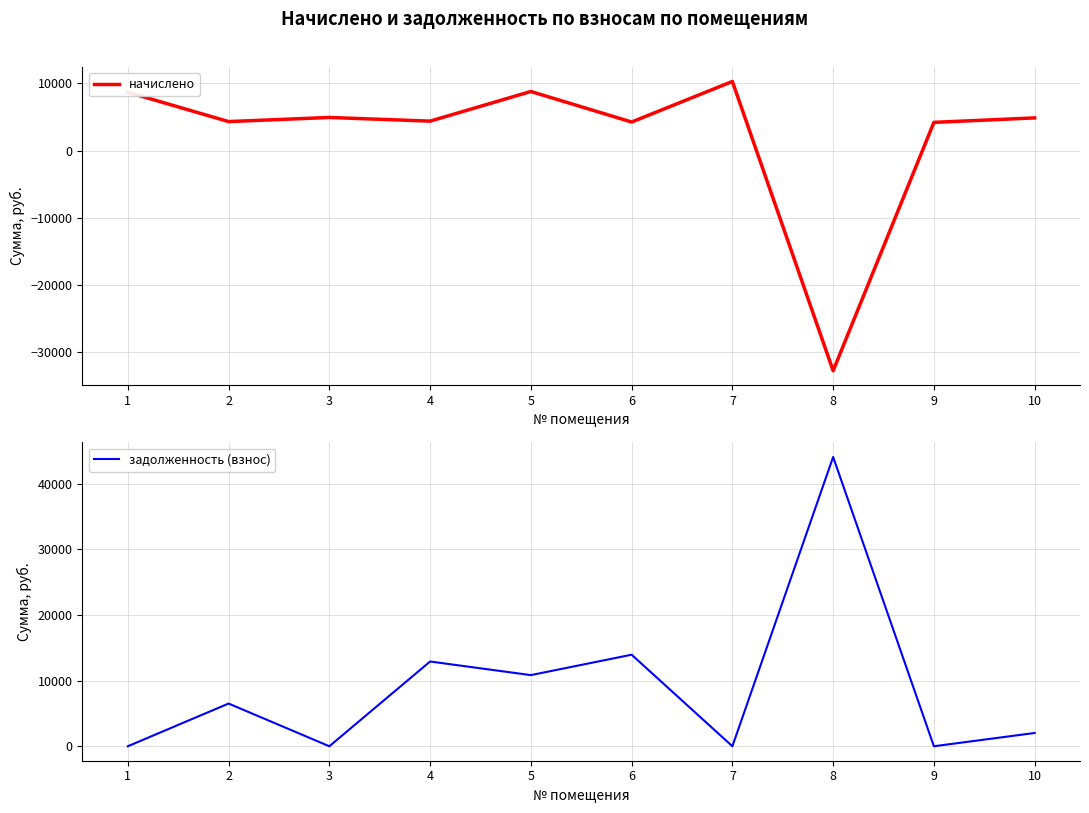

At which label does начислено reach its minimum?

8